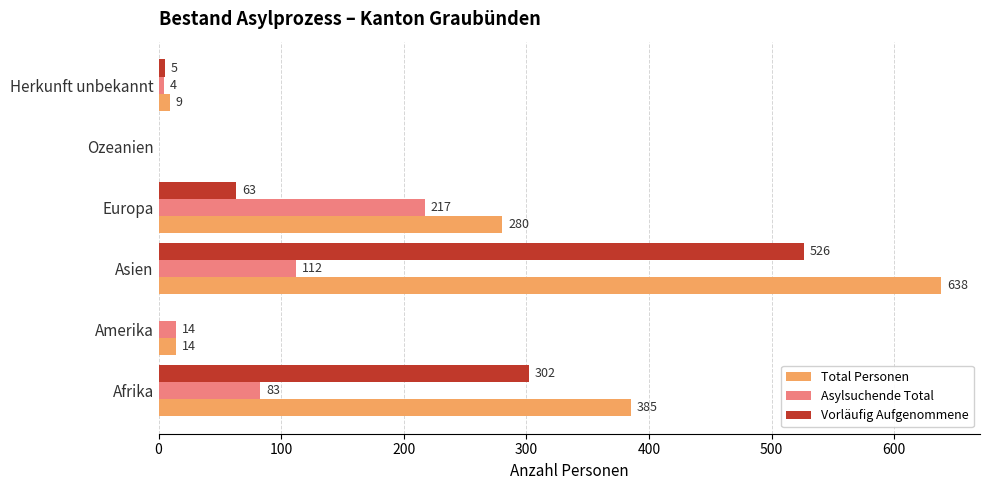

Between Europa and Ozeanien, which series saw the biggest shift?

Total Personen